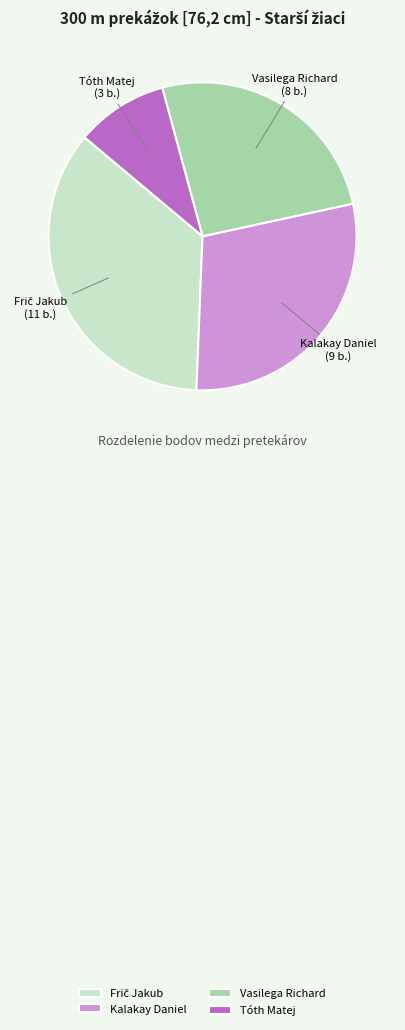

Does any single category account for the majority?

No